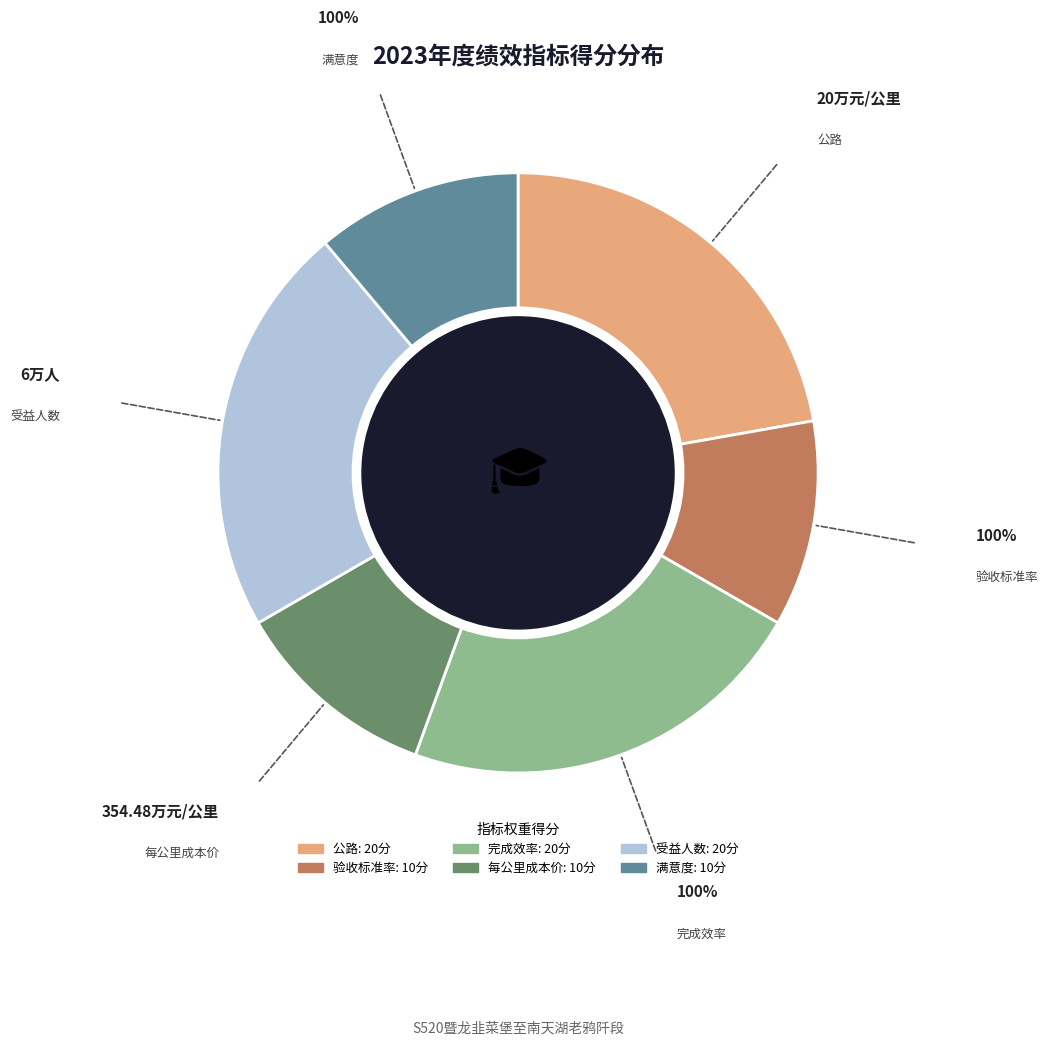

Approximately how many times larger is the value at 完成效率 compared to 验收标准率?

2.0